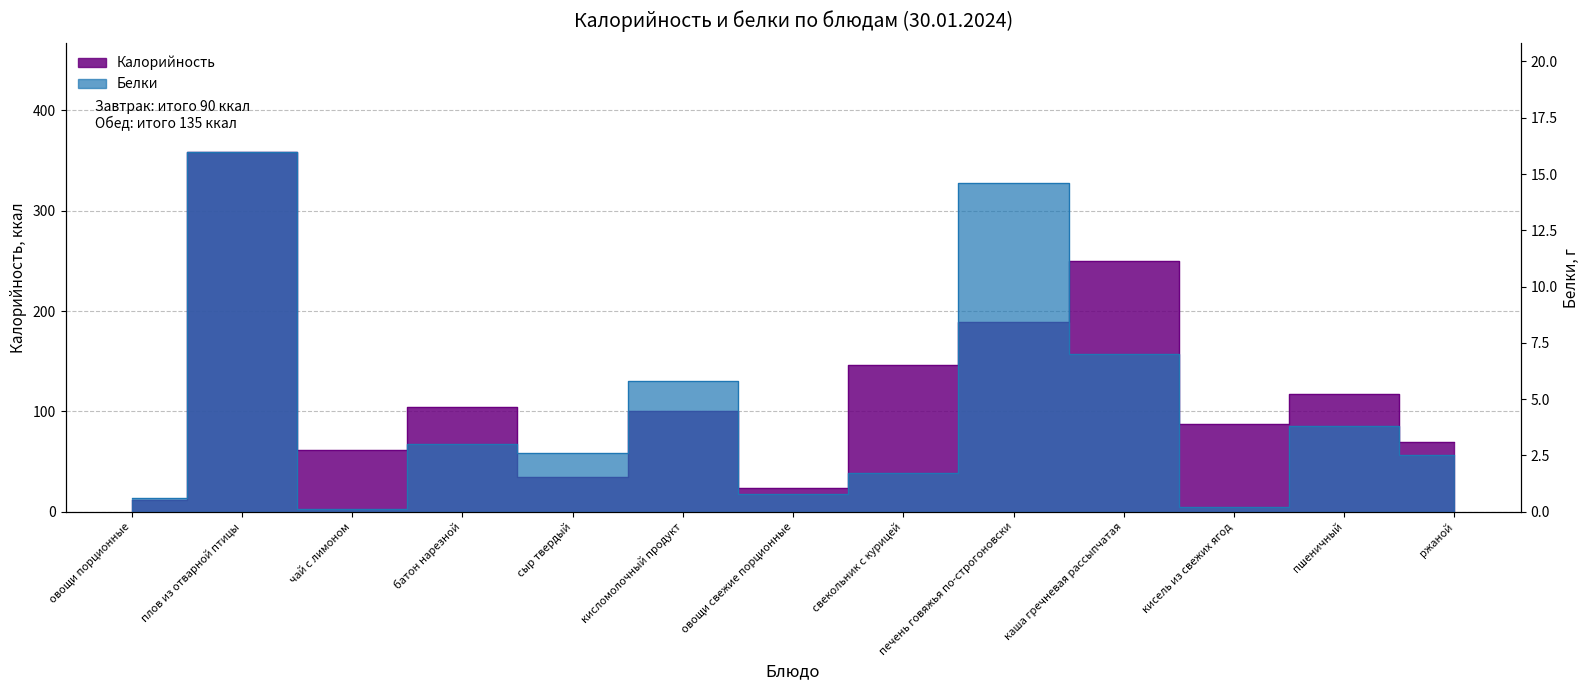

Which has a higher value, свекольник с курицей or сыр твердый?

свекольник с курицей